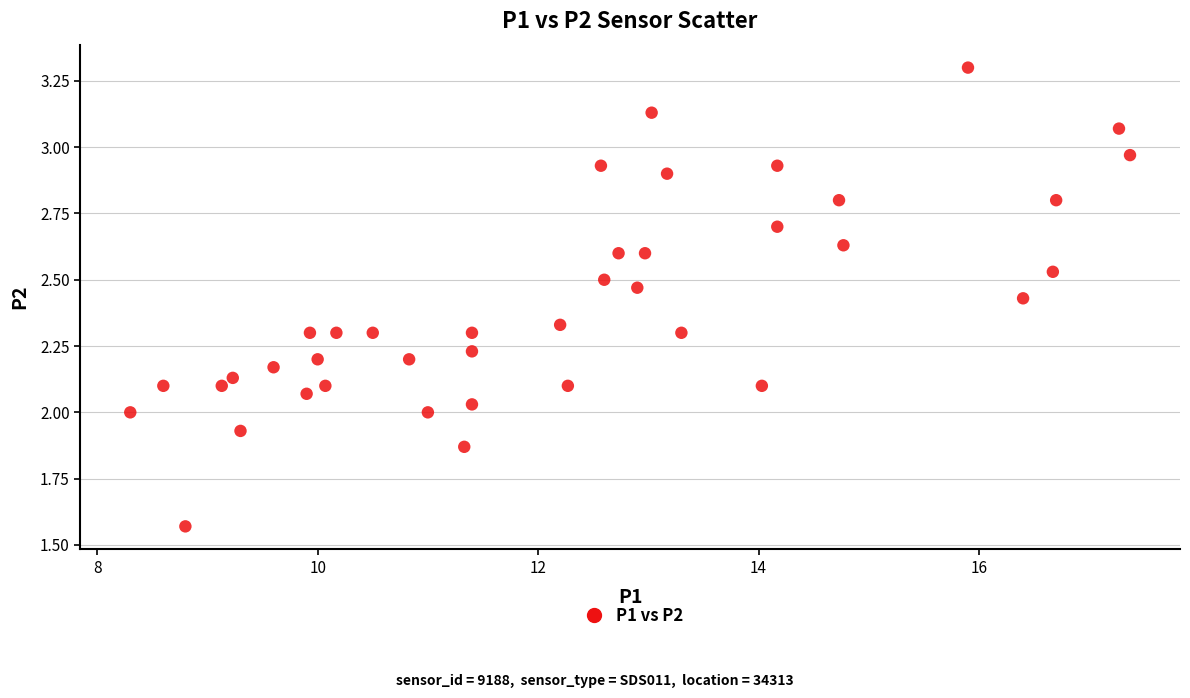

What is the range of Y values (max minus min)?

1.7